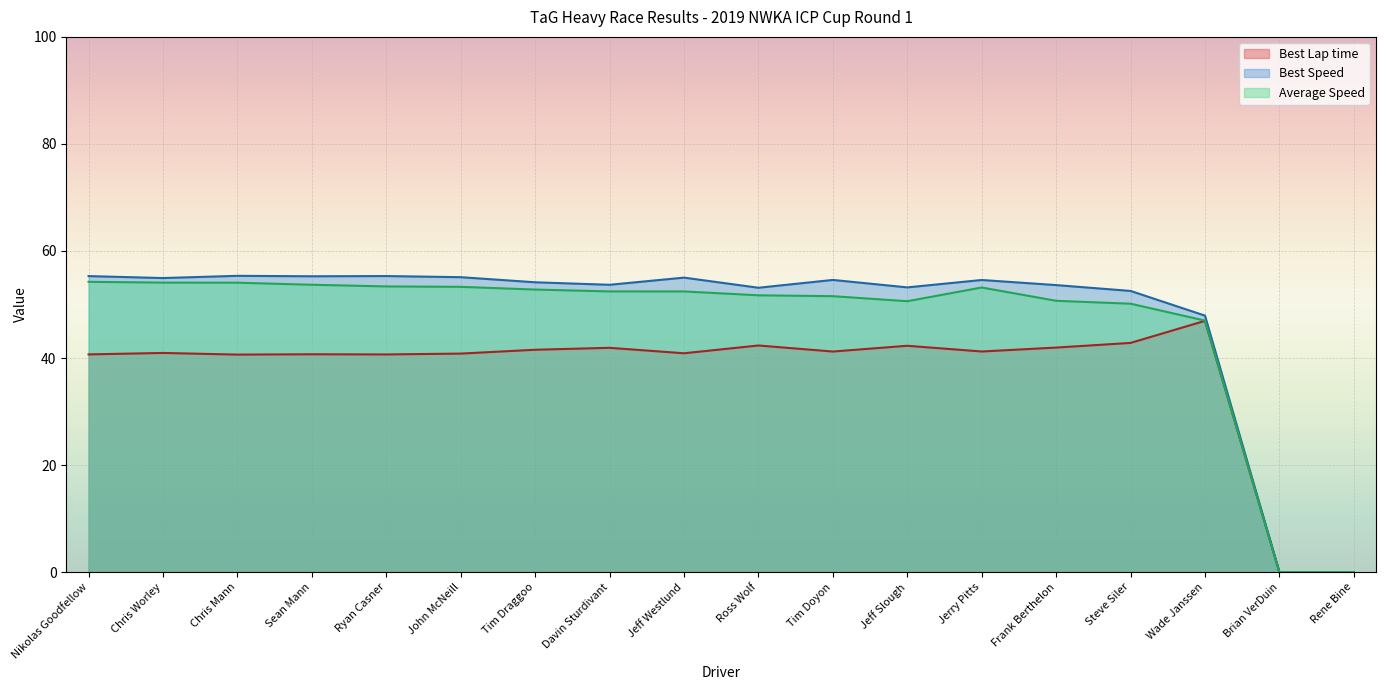

True or false: Best Lap time and Average Speed intersect in this chart.

False